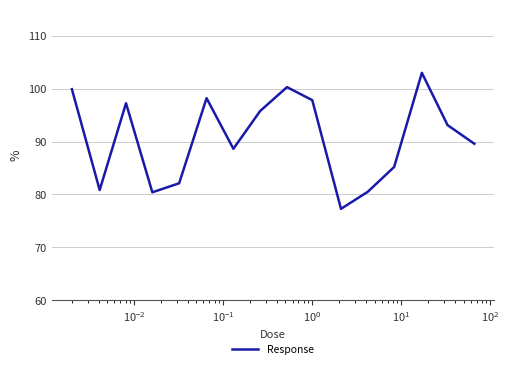

What is the smallest value displayed?

77.3